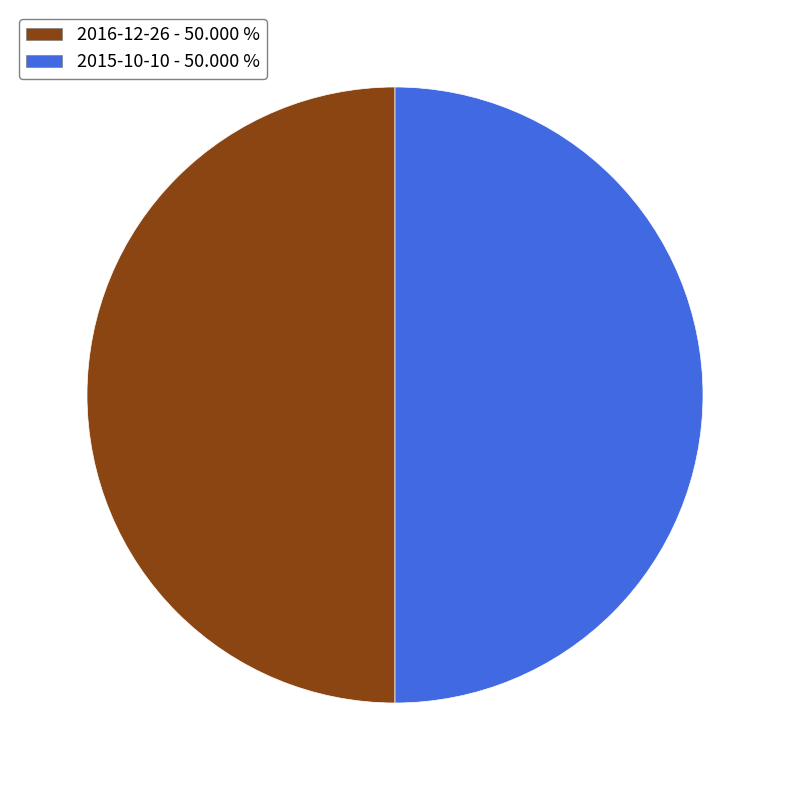

Is the sum of 2015-10-10 - 50.000 % and 2016-12-26 - 50.000 % greater than half?

Yes